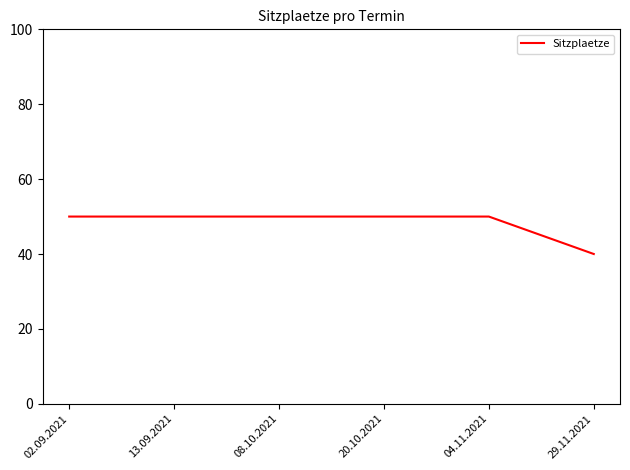

The value at 02.09.2021 is 50. True or false?

True